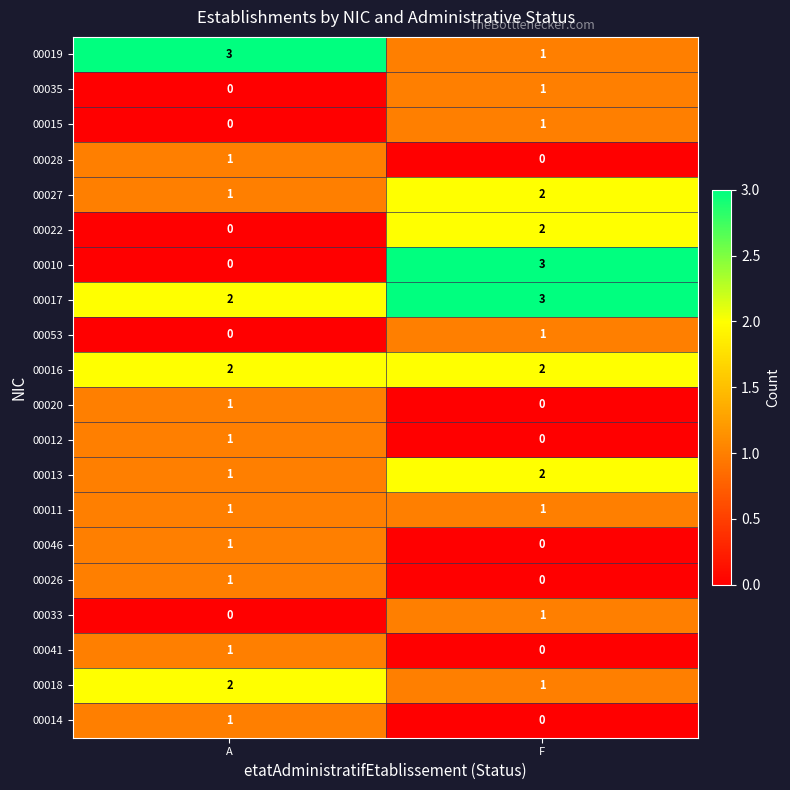

What is the sum of all 00017 values?

5